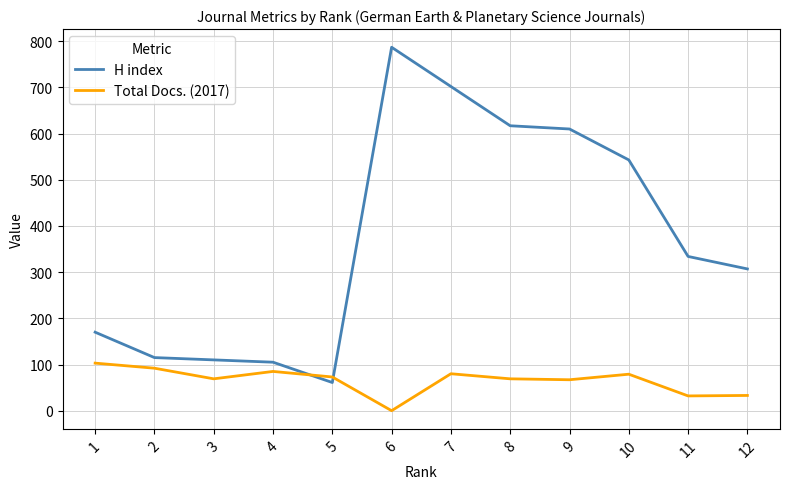

Is it true that Total Docs. (2017) equals 69 at 3?

True